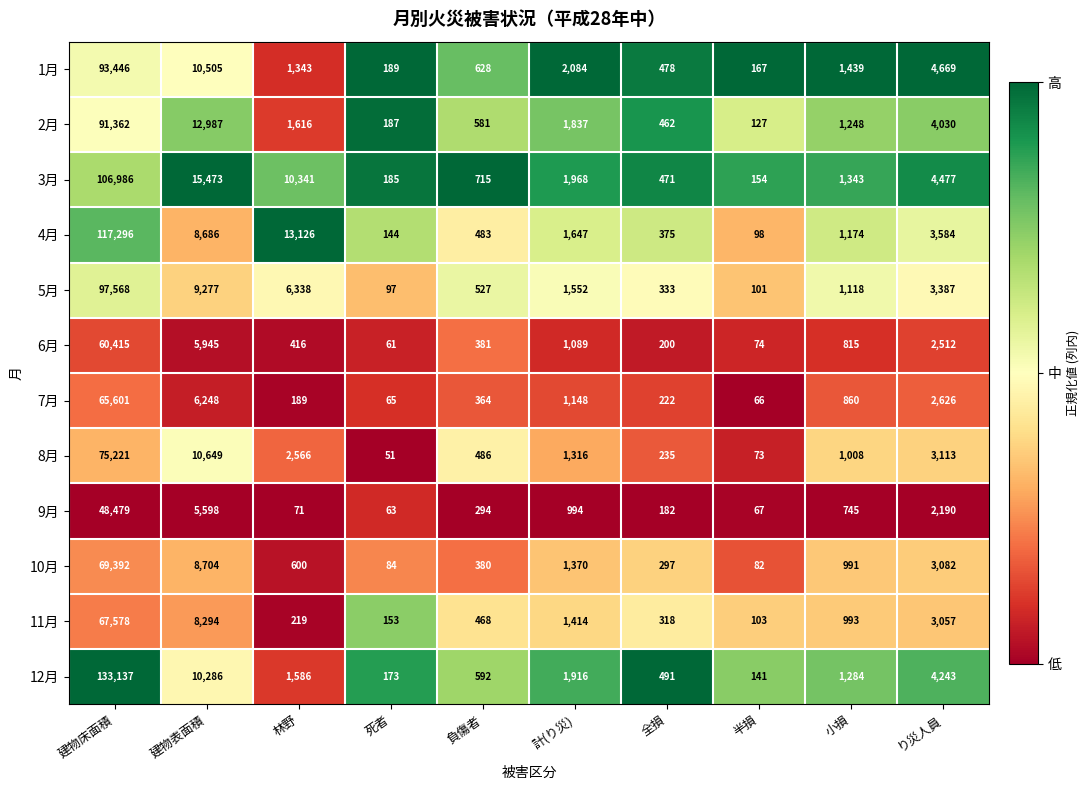

What is the maximum value for 9月?

48479